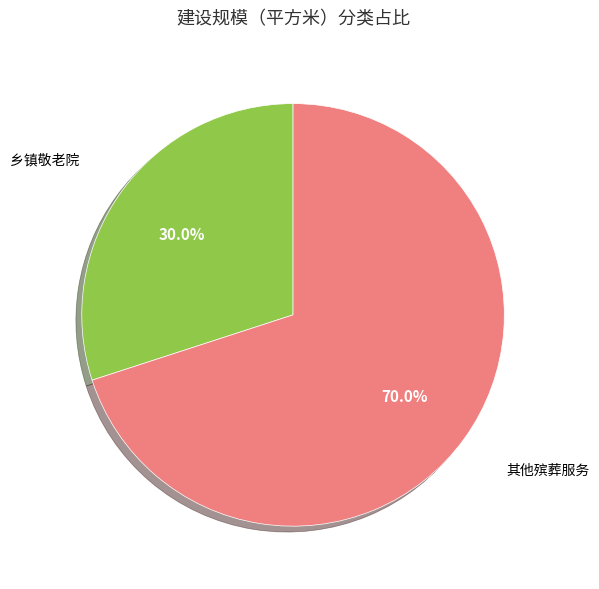

To the nearest percent, what portion does 乡镇敬老院 represent?

30%